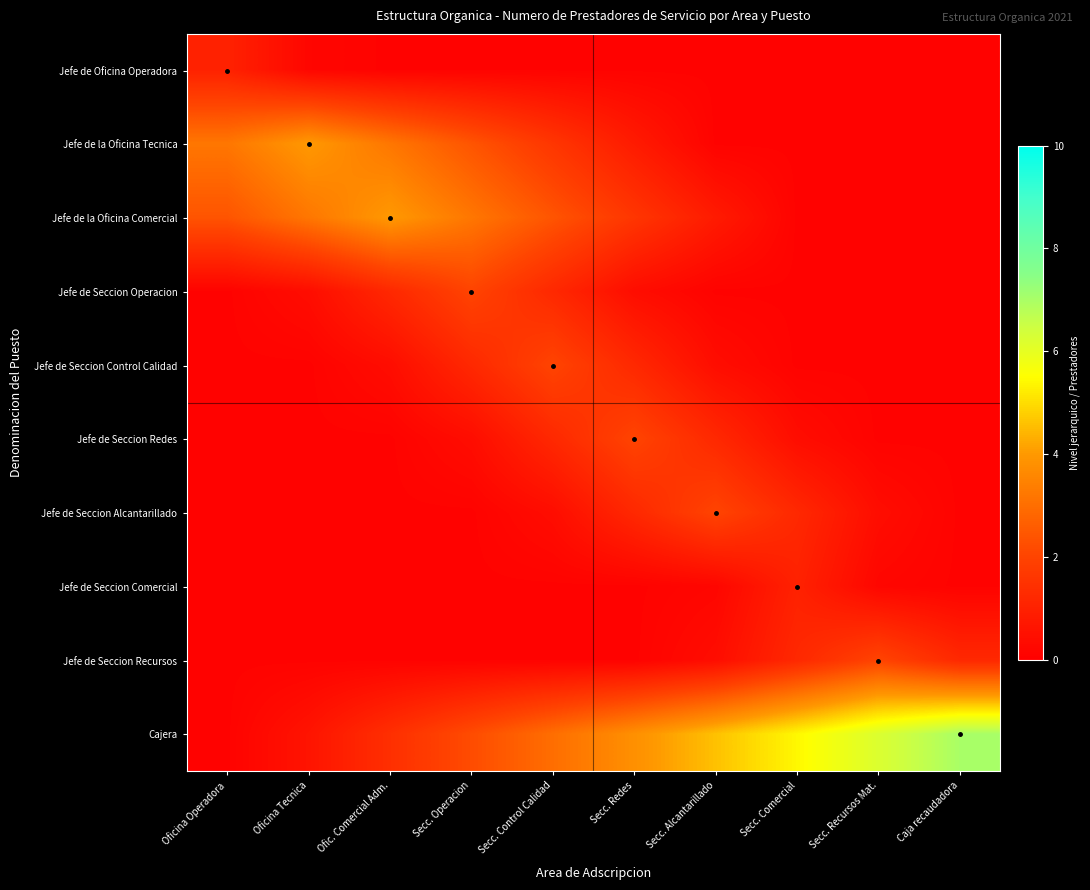

Reading right to left, what are all the values shown in this chart?

Jefe de Oficina Operadora: Caja recaudadora=0.1	Secc. Recursos Mat.=0.1	Secc. Comercial=0.1	Secc. Alcantarillado=0.1	Secc. Redes=0.1	Secc. Control Calidad=0.1	Secc. Operacion=0.1	Ofic. Comercial Adm.=0.1	Oficina Tecnica=0.2	Oficina Operadora=1.0
Jefe de la Oficina Tecnica: Caja recaudadora=0.1	Secc. Recursos Mat.=0.1	Secc. Comercial=0.1	Secc. Alcantarillado=0.1	Secc. Redes=0.8	Secc. Control Calidad=1.6	Secc. Operacion=2.4	Ofic. Comercial Adm.=3.2	Oficina Tecnica=4.0	Oficina Operadora=3.2
Jefe de la Oficina Comercial: Caja recaudadora=0.1	Secc. Recursos Mat.=0.1	Secc. Comercial=0.1	Secc. Alcantarillado=0.8	Secc. Redes=1.6	Secc. Control Calidad=2.4	Secc. Operacion=3.2	Ofic. Comercial Adm.=4.0	Oficina Tecnica=3.2	Oficina Operadora=2.4
Jefe de Seccion Operacion: Caja recaudadora=0.1	Secc. Recursos Mat.=0.1	Secc. Comercial=0.1	Secc. Alcantarillado=0.1	Secc. Redes=0.4	Secc. Control Calidad=1.2	Secc. Operacion=2.0	Ofic. Comercial Adm.=1.2	Oficina Tecnica=0.4	Oficina Operadora=0.1
Jefe de Seccion Control Calidad: Caja recaudadora=0.1	Secc. Recursos Mat.=0.1	Secc. Comercial=0.1	Secc. Alcantarillado=0.4	Secc. Redes=1.2	Secc. Control Calidad=2.0	Secc. Operacion=1.2	Ofic. Comercial Adm.=0.4	Oficina Tecnica=0.1	Oficina Operadora=0.1
Jefe de Seccion Redes: Caja recaudadora=0.1	Secc. Recursos Mat.=0.1	Secc. Comercial=0.4	Secc. Alcantarillado=1.2	Secc. Redes=2.0	Secc. Control Calidad=1.2	Secc. Operacion=0.4	Ofic. Comercial Adm.=0.1	Oficina Tecnica=0.1	Oficina Operadora=0.1
Jefe de Seccion Alcantarillado: Caja recaudadora=0.1	Secc. Recursos Mat.=0.4	Secc. Comercial=1.2	Secc. Alcantarillado=2.0	Secc. Redes=1.2	Secc. Control Calidad=0.4	Secc. Operacion=0.1	Ofic. Comercial Adm.=0.1	Oficina Tecnica=0.1	Oficina Operadora=0.1
Jefe de Seccion Comercial: Caja recaudadora=0.1	Secc. Recursos Mat.=0.2	Secc. Comercial=1.0	Secc. Alcantarillado=0.2	Secc. Redes=0.1	Secc. Control Calidad=0.1	Secc. Operacion=0.1	Ofic. Comercial Adm.=0.1	Oficina Tecnica=0.1	Oficina Operadora=0.1
Jefe de Seccion Recursos: Caja recaudadora=1.2	Secc. Recursos Mat.=2.0	Secc. Comercial=1.2	Secc. Alcantarillado=0.4	Secc. Redes=0.1	Secc. Control Calidad=0.1	Secc. Operacion=0.1	Ofic. Comercial Adm.=0.1	Oficina Tecnica=0.1	Oficina Operadora=0.1
Cajera: Caja recaudadora=7.0	Secc. Recursos Mat.=6.2	Secc. Comercial=5.4	Secc. Alcantarillado=4.6	Secc. Redes=3.8	Secc. Control Calidad=3.0	Secc. Operacion=2.2	Ofic. Comercial Adm.=1.4	Oficina Tecnica=0.6	Oficina Operadora=0.1